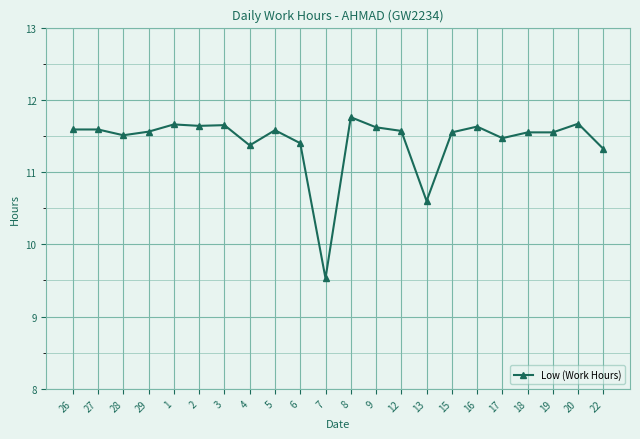

Does the chart display data point markers on the line(s)?

Yes